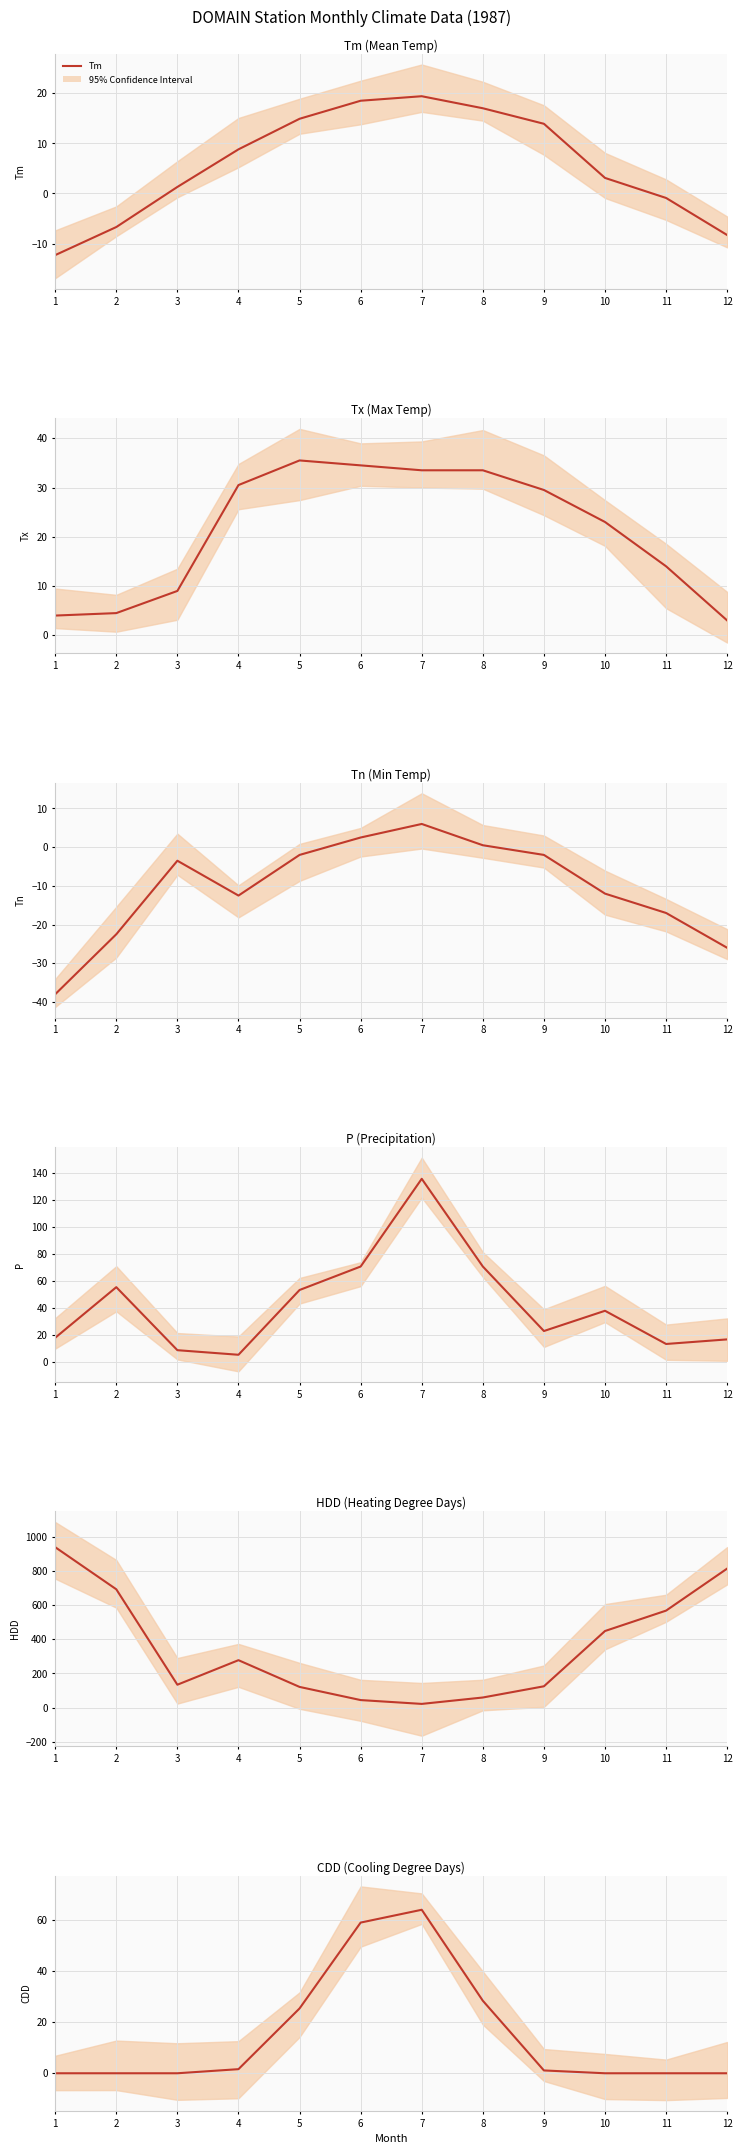

How many data points in Tn are above -3?

5